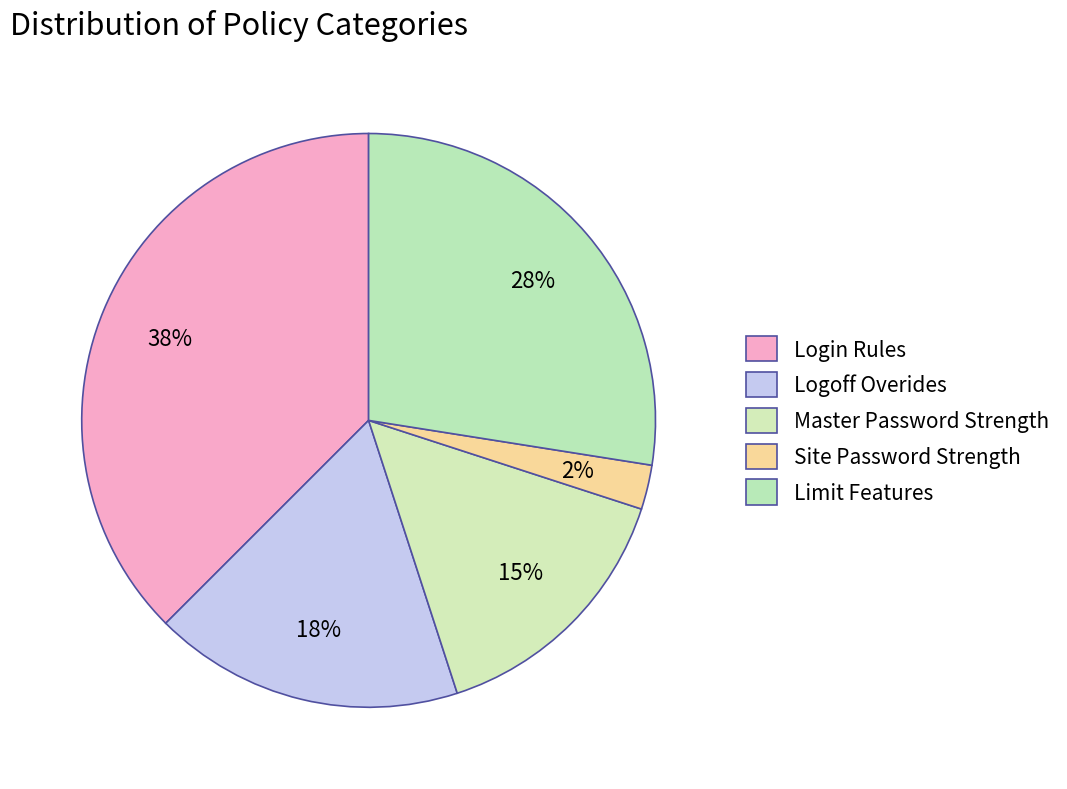

How many slices are in this pie chart?

5